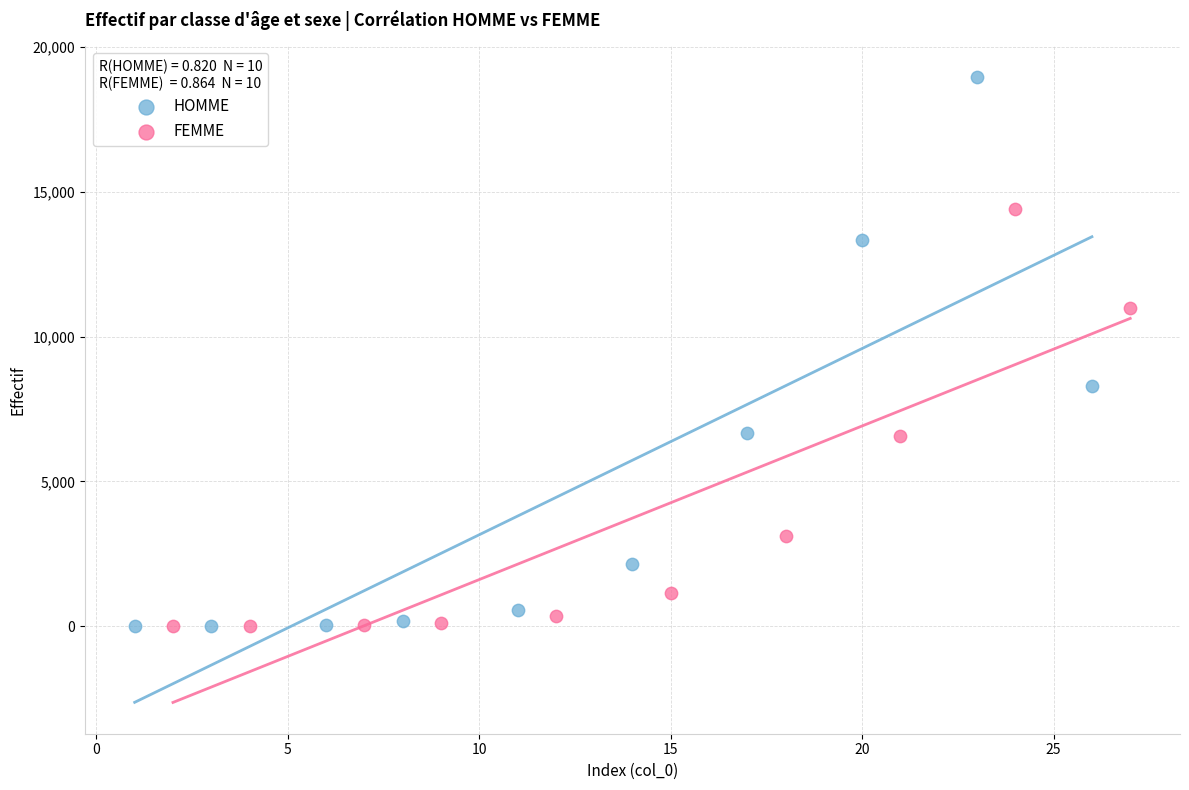

Which series reaches the maximum Y coordinate?

HOMME